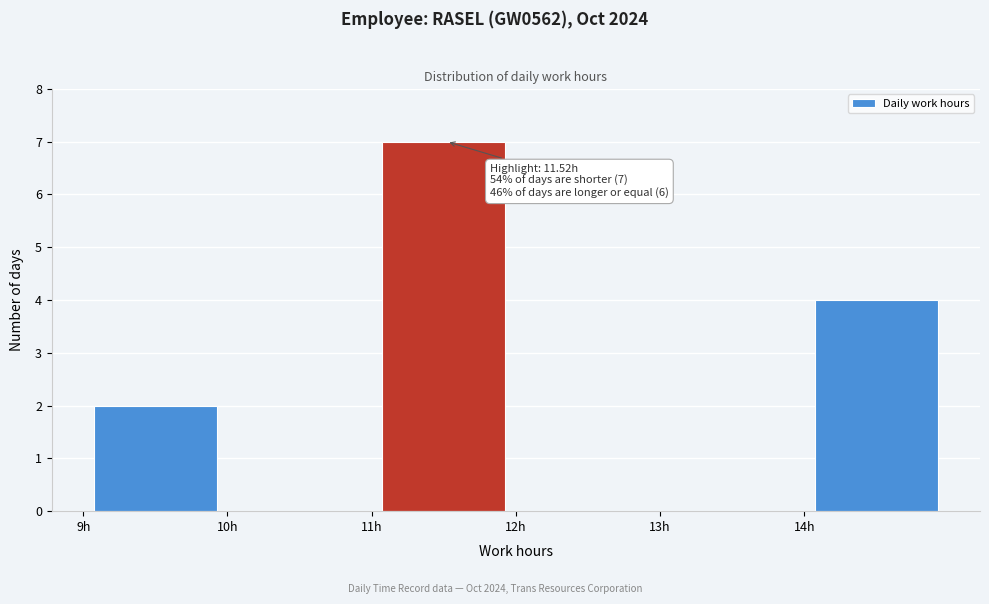

Over which range of the x-axis is the bar tallest?

11 to 12